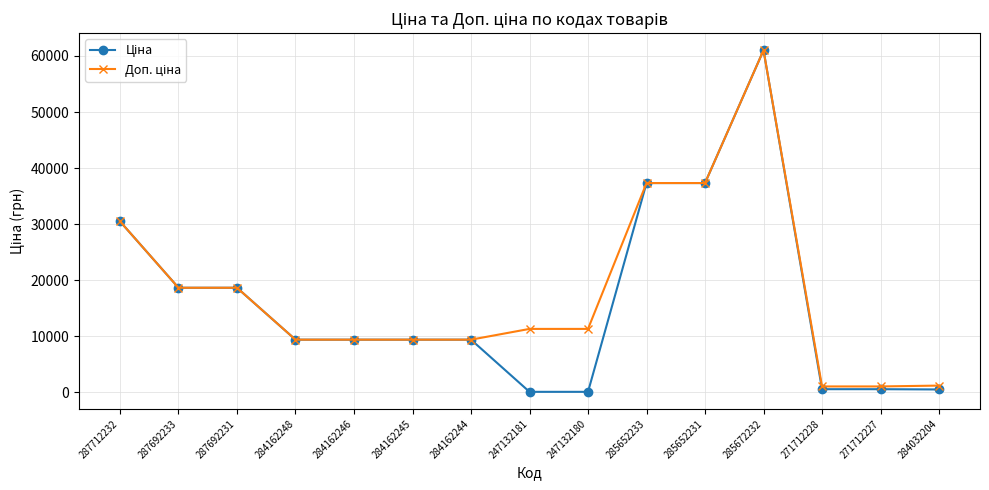

How many data points does each series have?

15